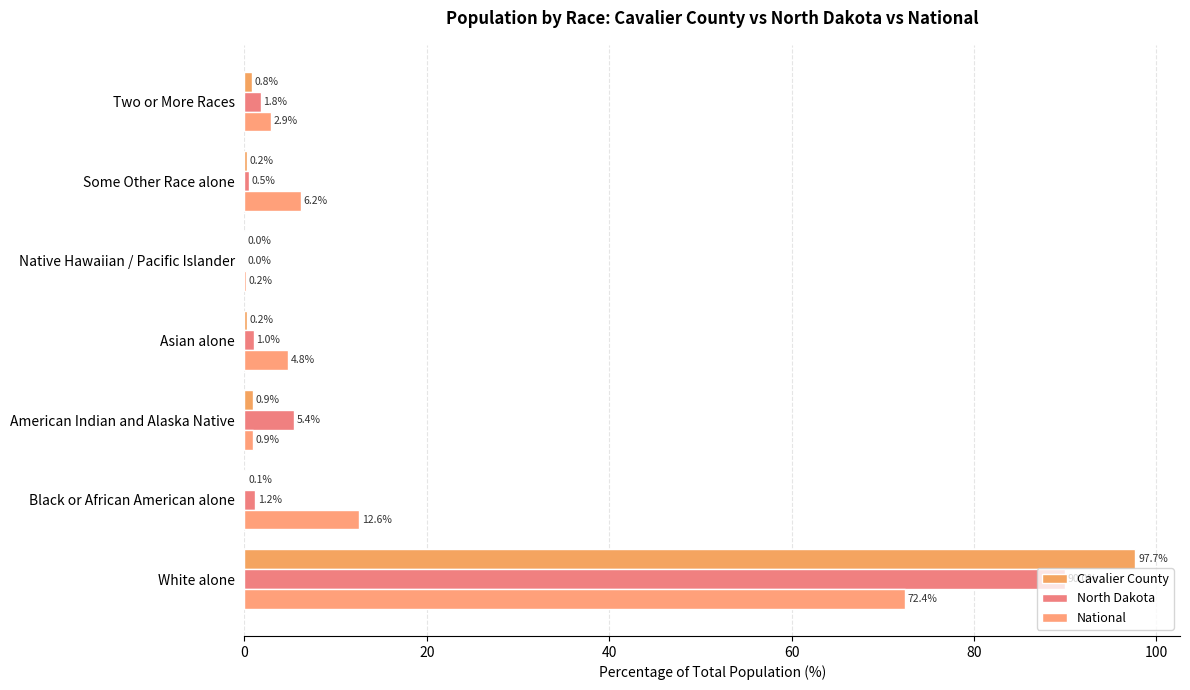

How many data points in North Dakota are above 1?

5